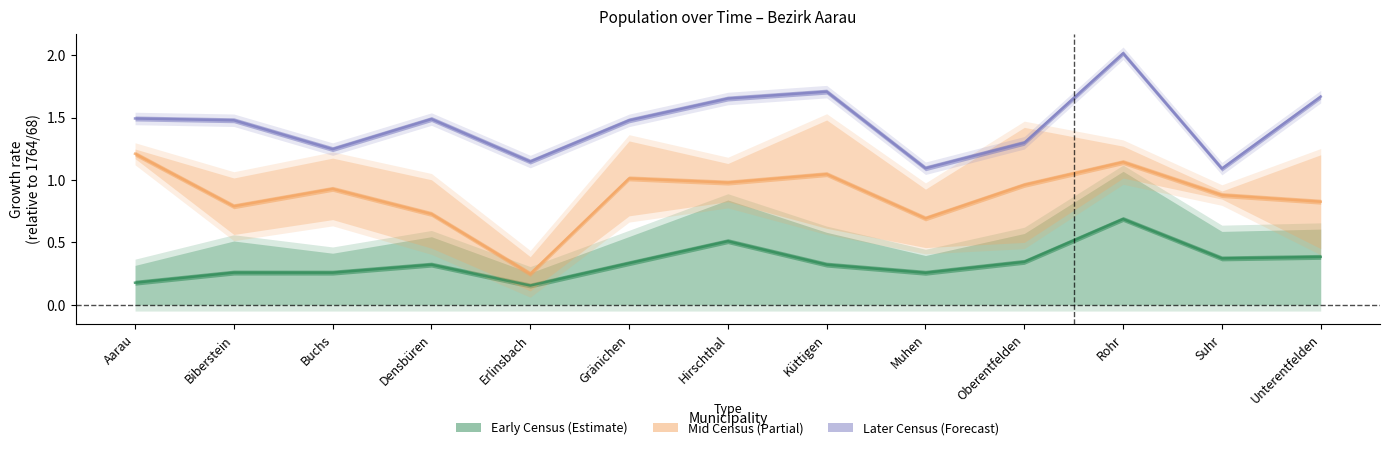

Reading left to right, list all the values displayed in this chart.

Early Census (Estimate): Aarau=0.2	Biberstein=0.3	Buchs=0.3	Densbüren=0.3	Erlinsbach=0.2	Gränichen=0.3	Hirschthal=0.5	Küttigen=0.3	Muhen=0.3	Oberentfelden=0.3	Rohr=0.7	Suhr=0.4	Unterentfelden=0.4
Mid Census (Partial): Aarau=1.2	Biberstein=0.8	Buchs=0.9	Densbüren=0.7	Erlinsbach=0.2	Gränichen=1.0	Hirschthal=1.0	Küttigen=1.0	Muhen=0.7	Oberentfelden=1.0	Rohr=1.1	Suhr=0.9	Unterentfelden=0.8
Later Census (Forecast): Aarau=1.5	Biberstein=1.5	Buchs=1.2	Densbüren=1.5	Erlinsbach=1.1	Gränichen=1.5	Hirschthal=1.7	Küttigen=1.7	Muhen=1.1	Oberentfelden=1.3	Rohr=2.0	Suhr=1.1	Unterentfelden=1.7